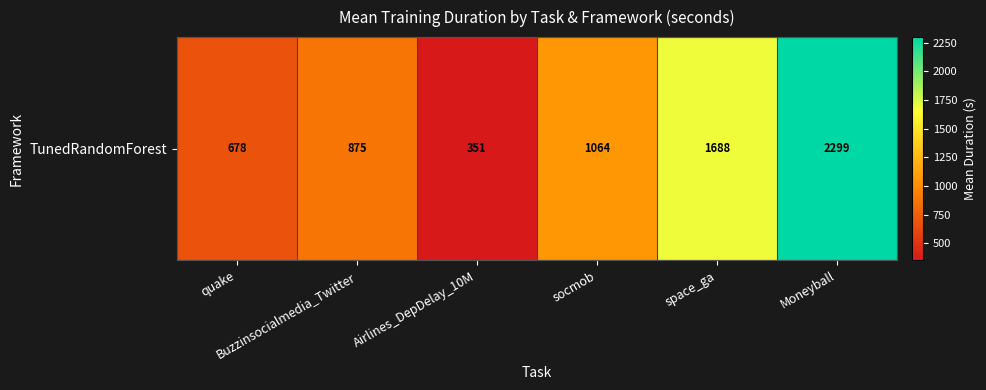

True or false: the data shows 579.6 at Moneyball.

False